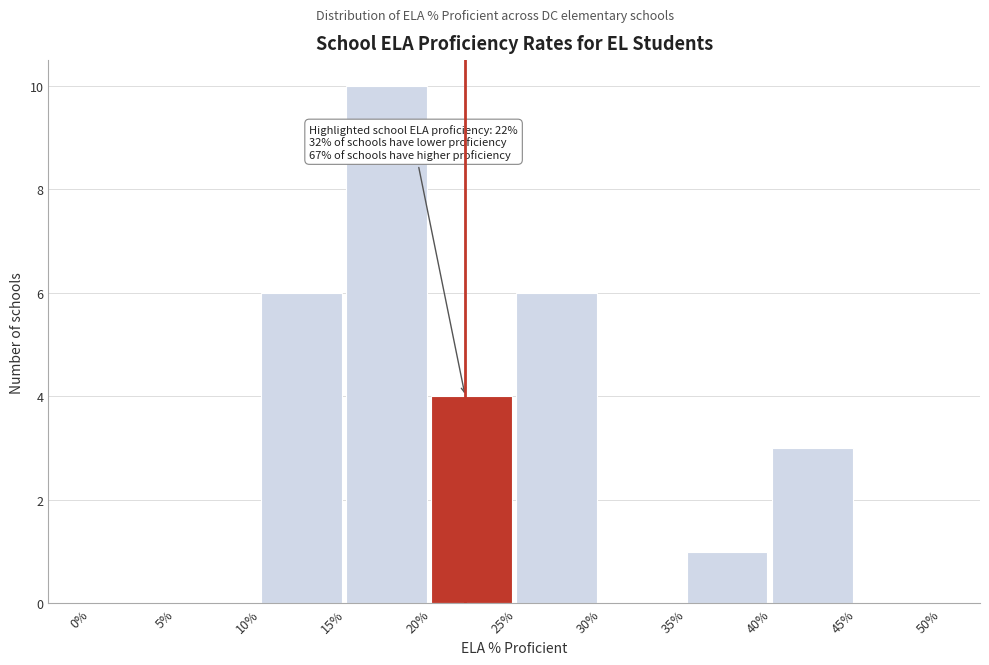

Reading right to left, transcribe all the data shown in this chart.

45%=0	40%=3	35%=1	30%=0	25%=6	20%=4	15%=10	10%=6	5%=0	0%=0